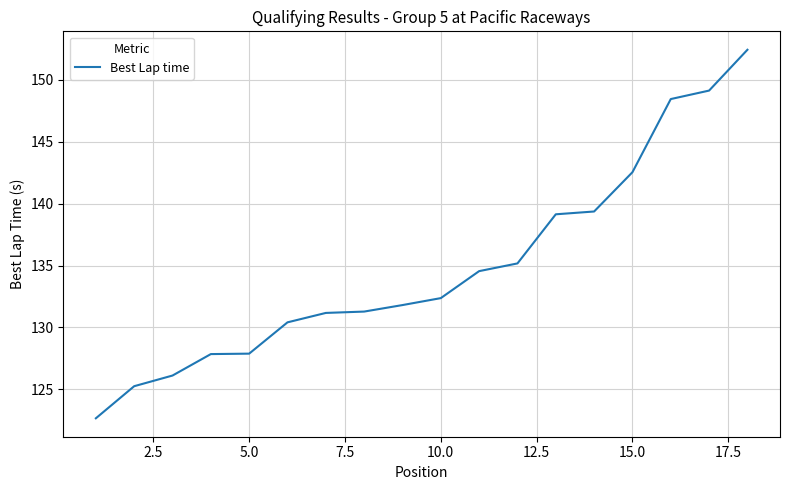

What is the minimum value shown in the chart?

122.7